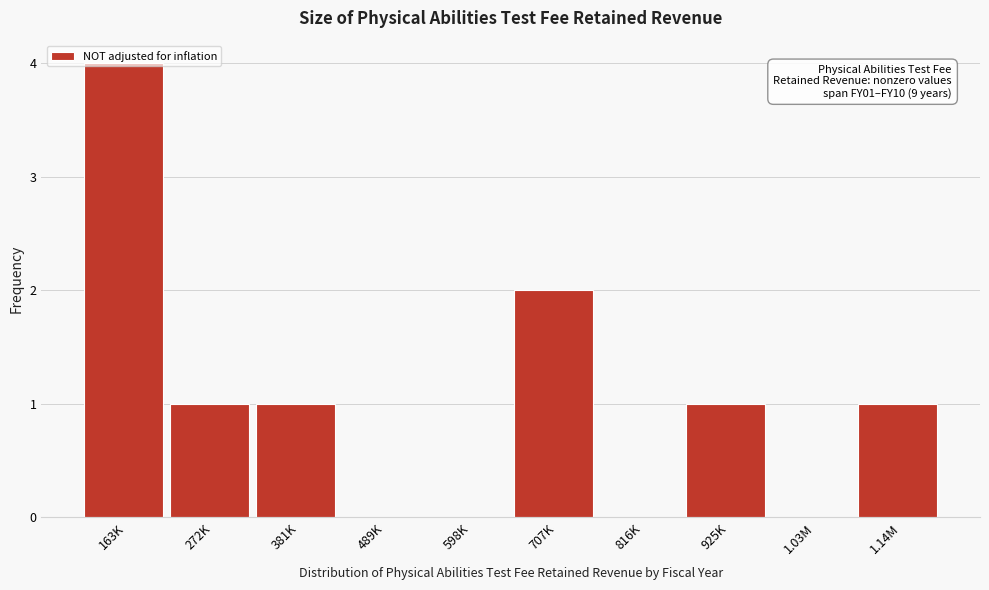

Is it true that the value at 272K is 2?

False